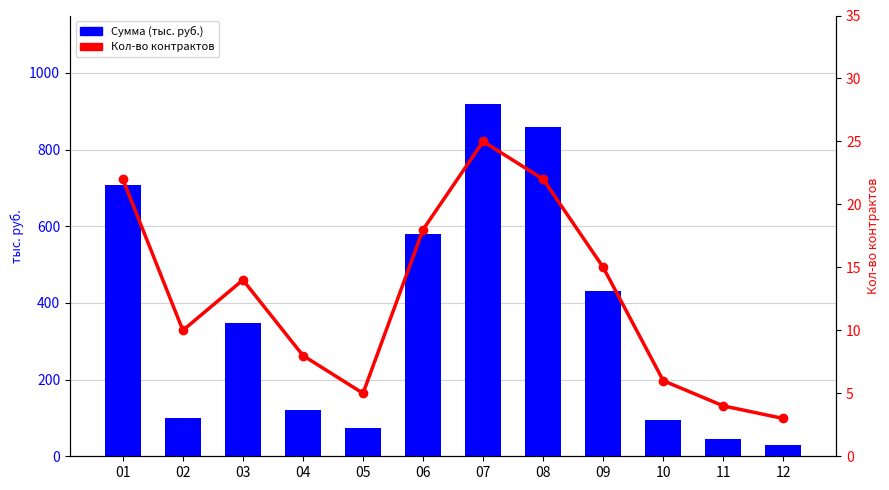

At which label is Сумма (тыс. руб.) closest to 475?

09